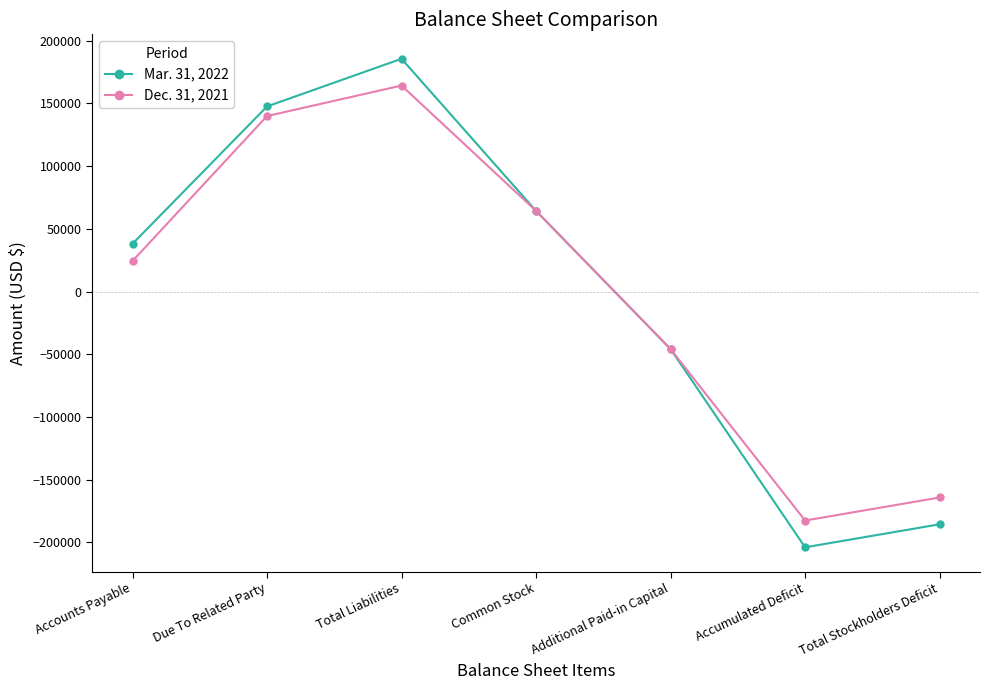

What is the total value across all series at Common Stock?

128484